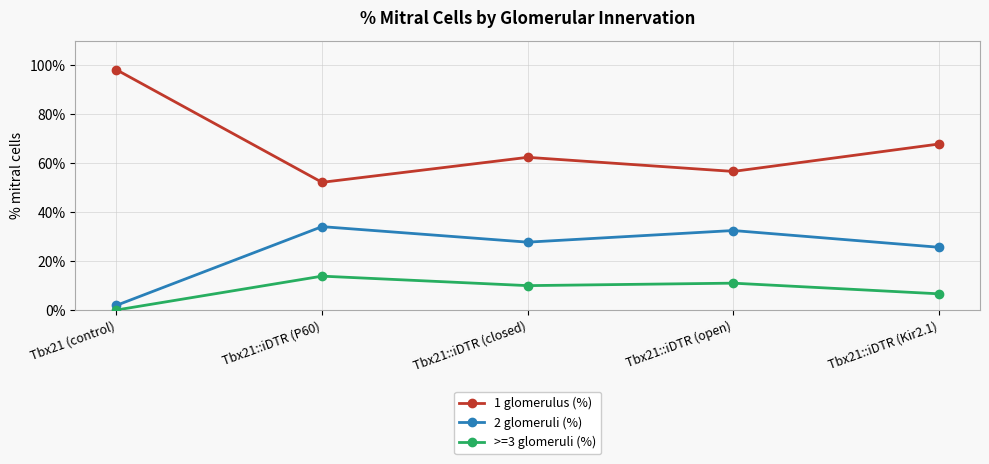

What is the lowest value of the 2 glomeruli (%) series?

1.9